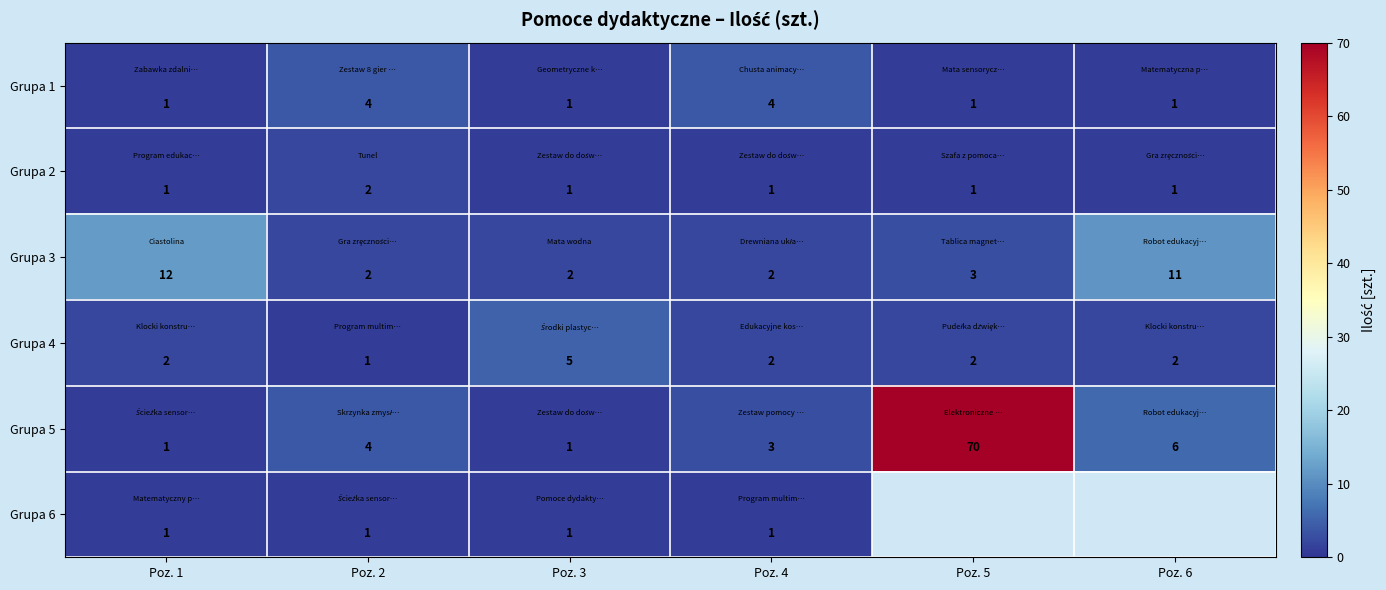

What is the spread (max minus min) of values at Poz. 1?

11